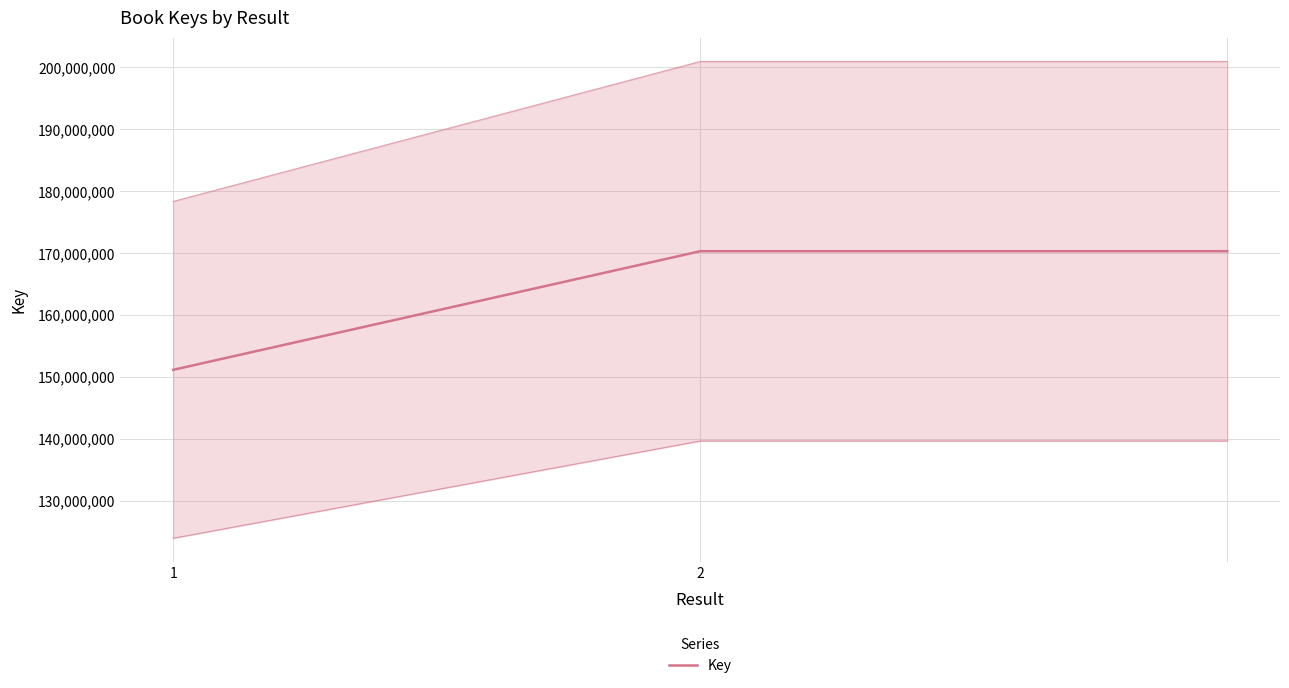

Is this an area chart (filled region under the line)?

No